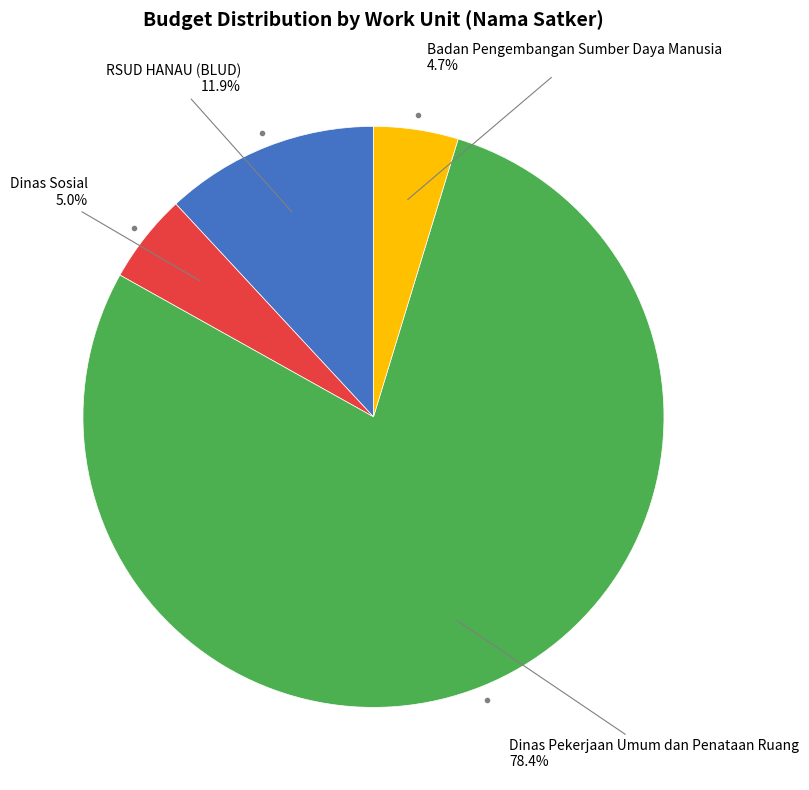

To the nearest percent, what is the combined percentage of Dinas Pekerjaan Umum dan Penataan Ruang and Badan Pengembangan Sumber Daya Manusia?

83%